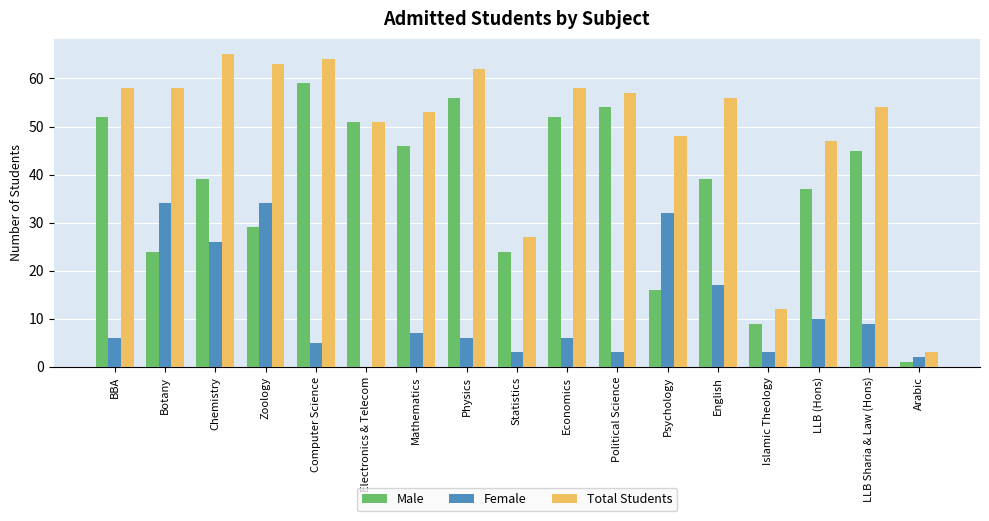

What is the total value across all series at Economics?

116